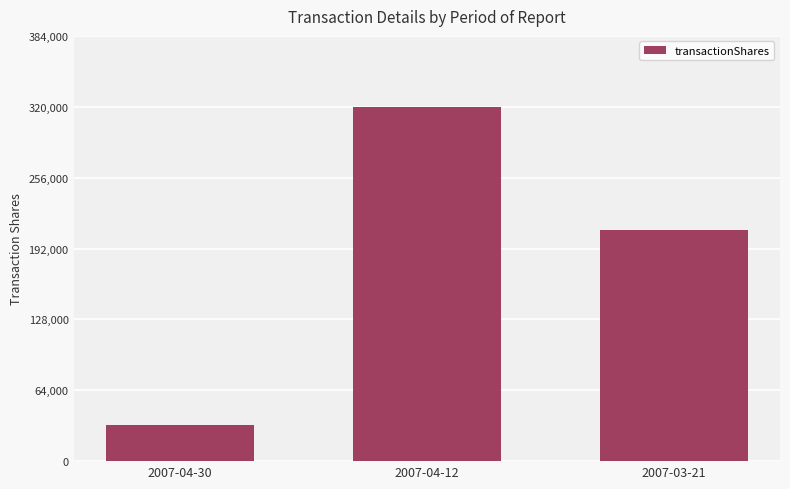

Count the values in the range 32853 to 320000.

3